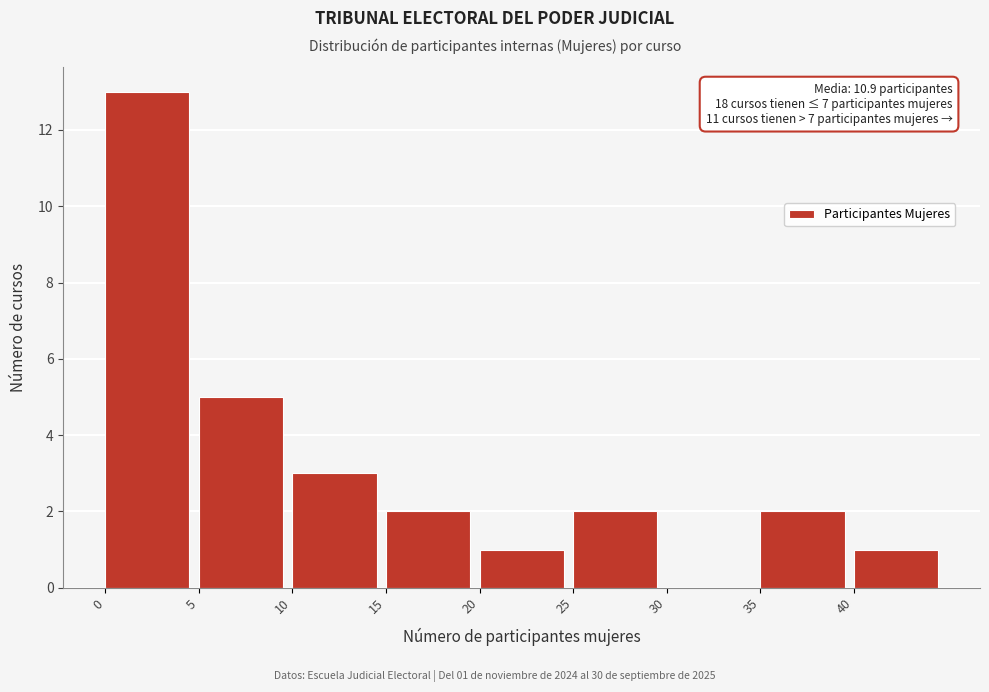

Which range on the x-axis has the tallest bar?

0 to 5